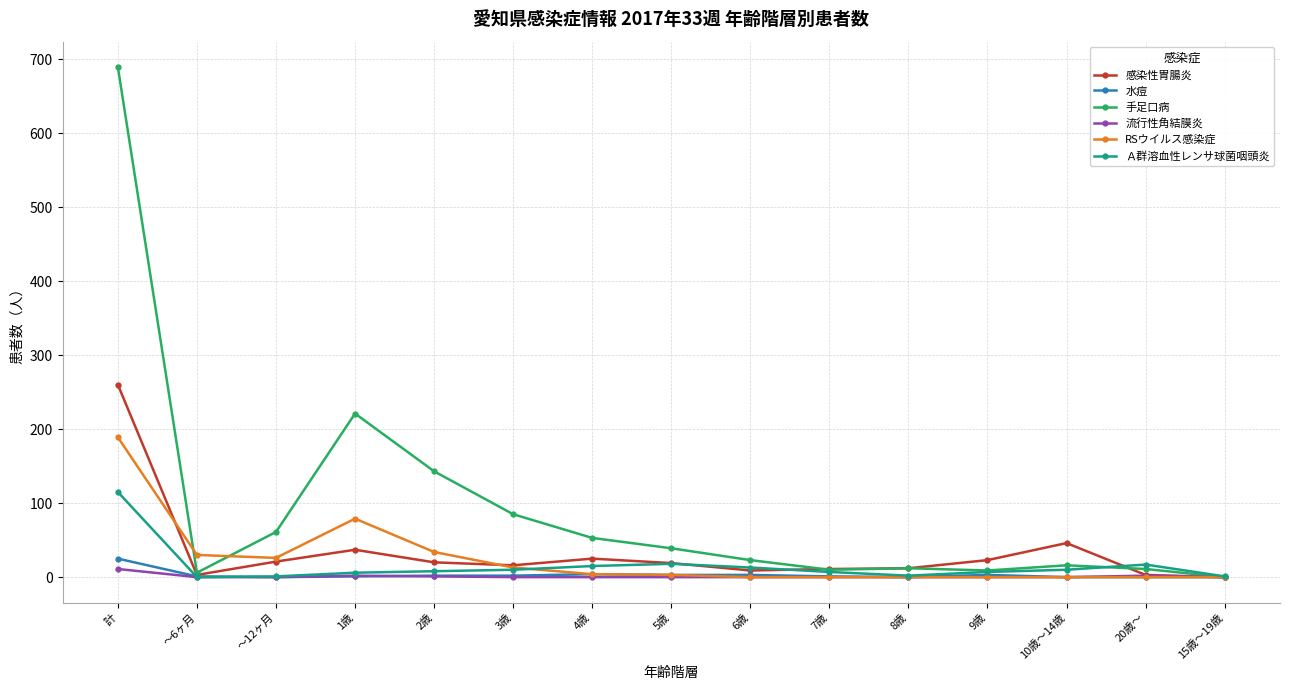

What is the label of the 9th point from the right?

4歳